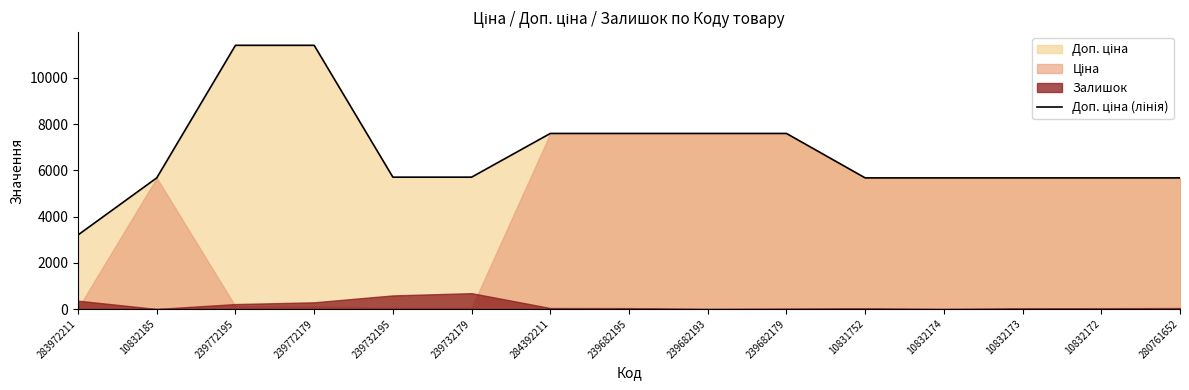

How many values are below 5705?

7